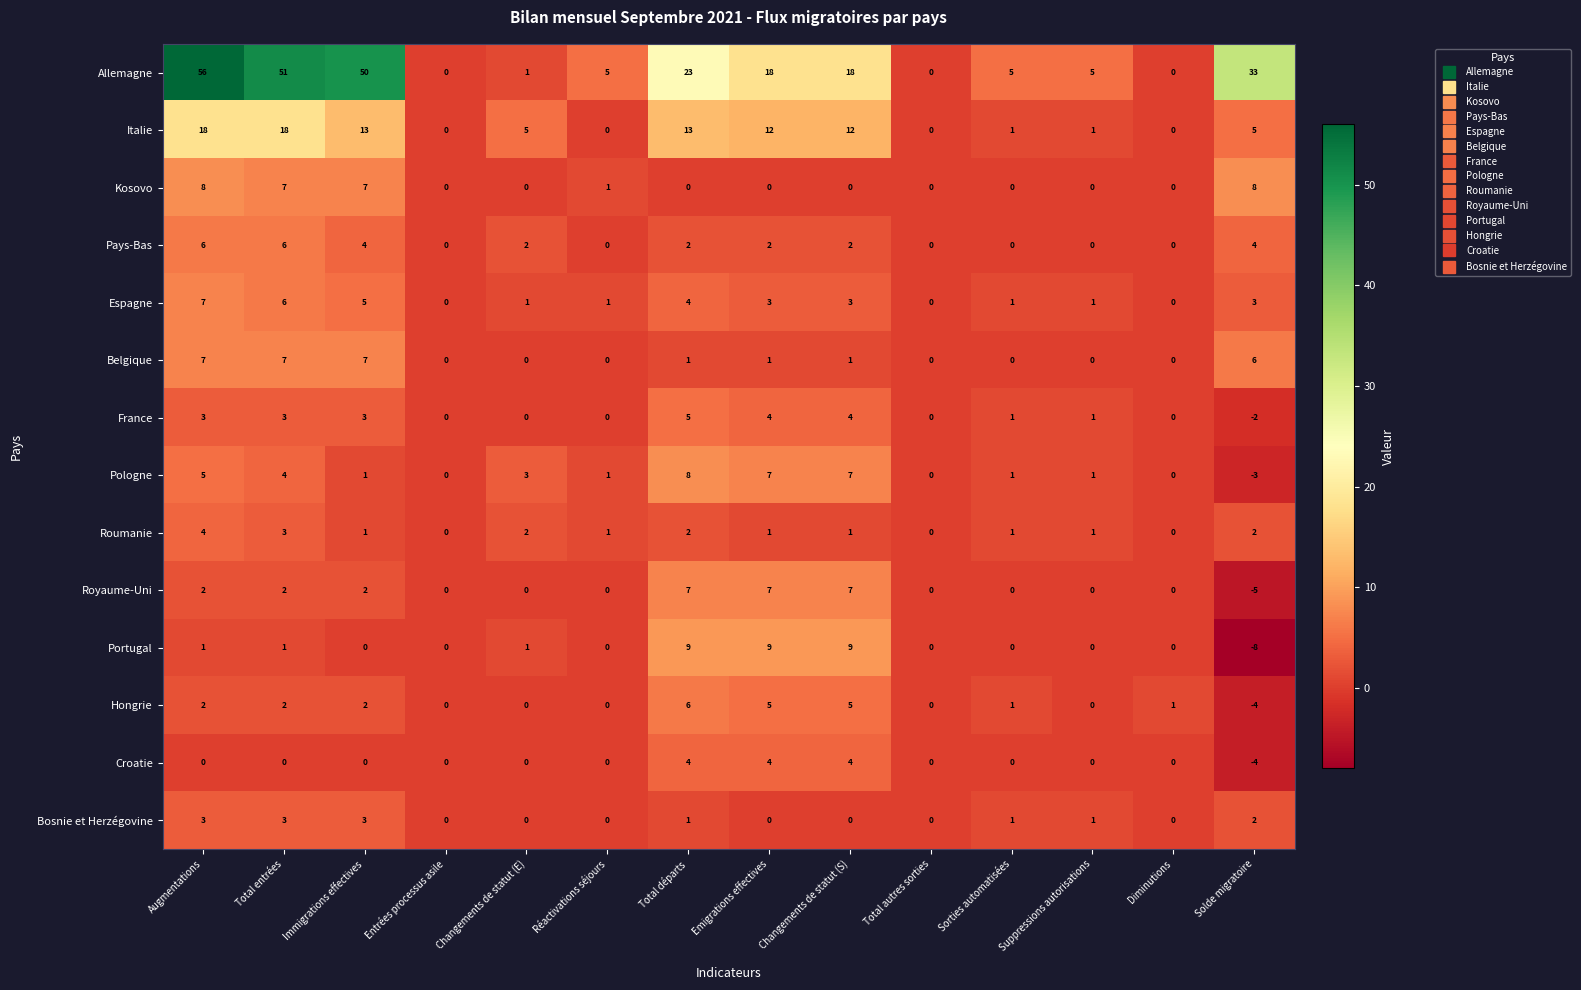

What is the difference between the maximum and minimum values in the Croatie series?

8